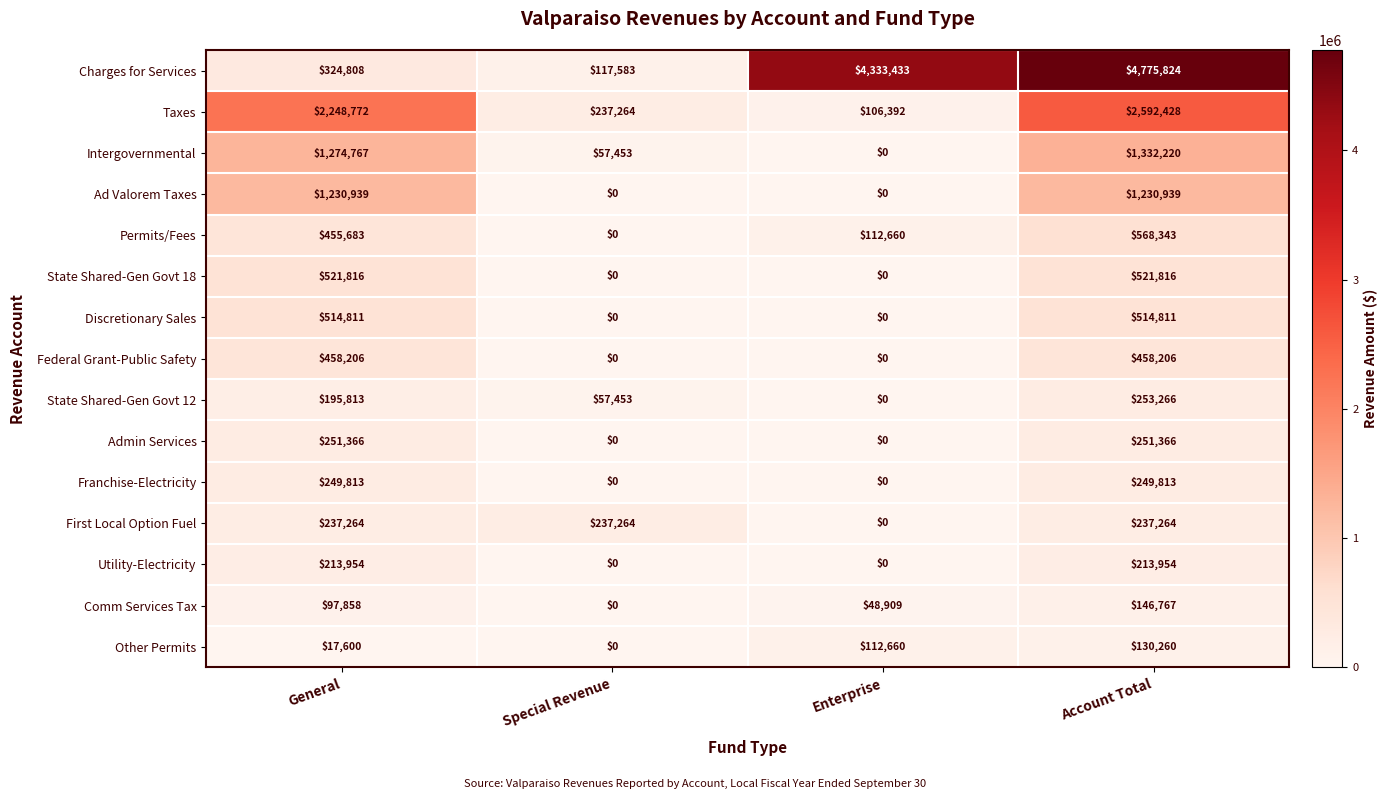

What is the approximate value of Federal Grant-Public Safety at General, to the nearest 10?

458210